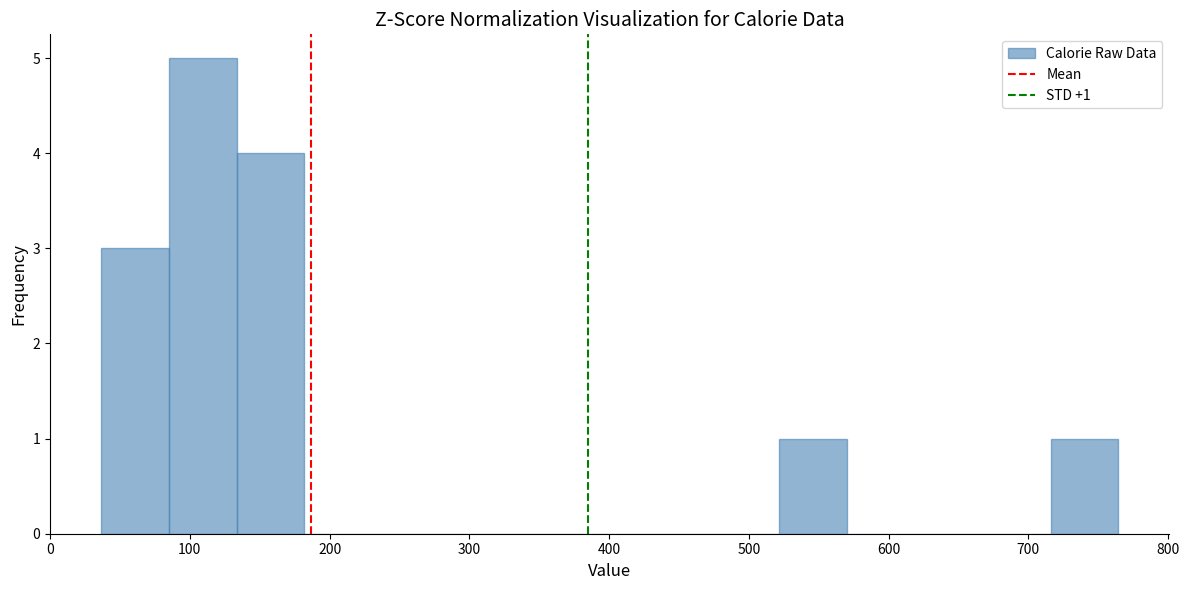

Over which range of the x-axis is the bar tallest?

80 to 130